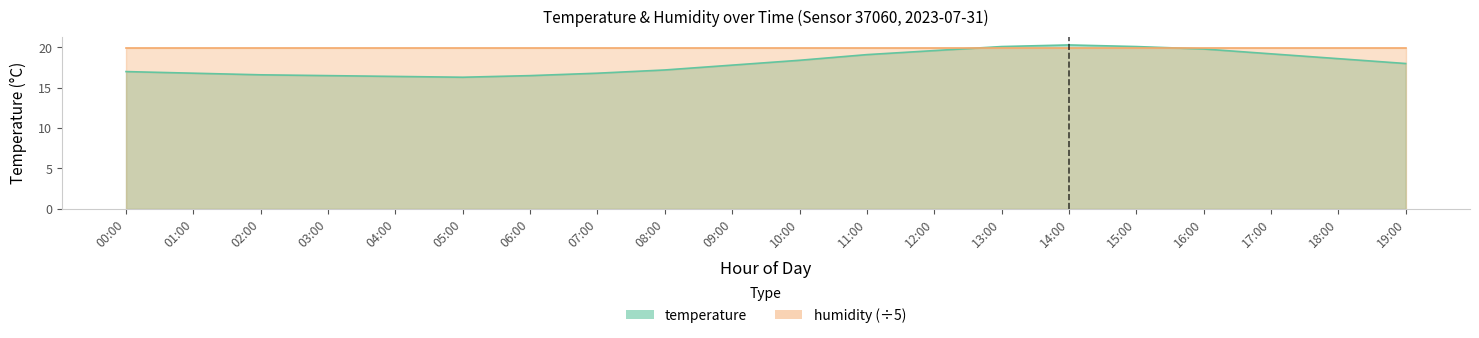

Where is the data nearest to the value 18?

19:00